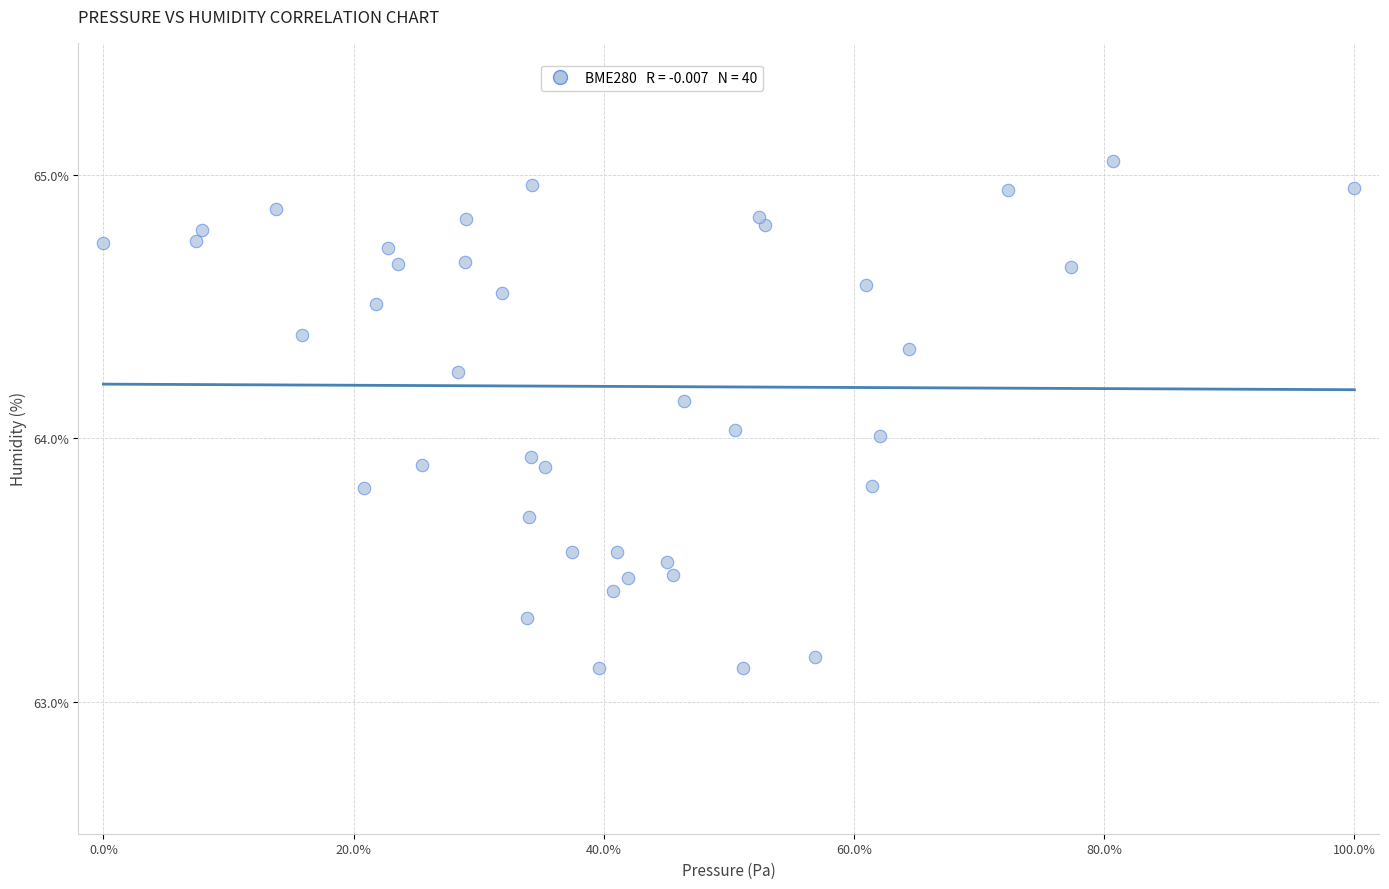

What is the range of Y values (max minus min)?

1.9